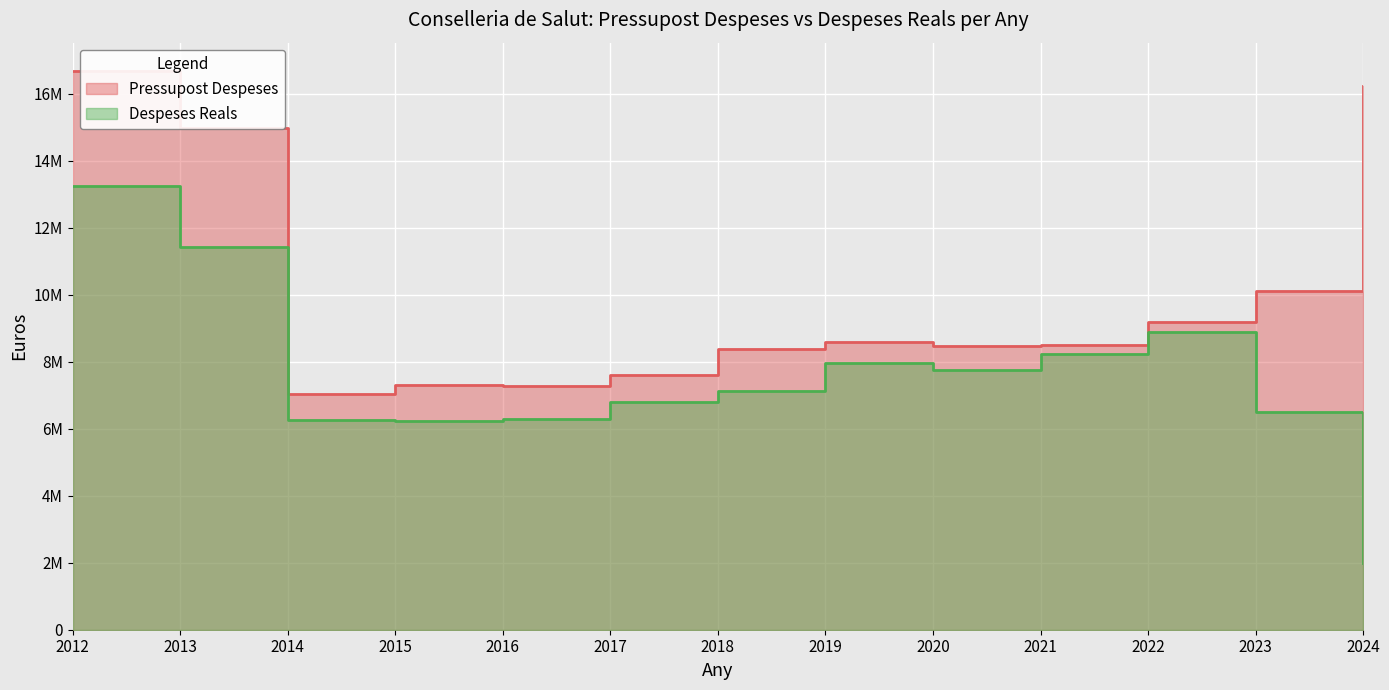

What is the approximate value of Despeses Reals at 2012?

13237579.9